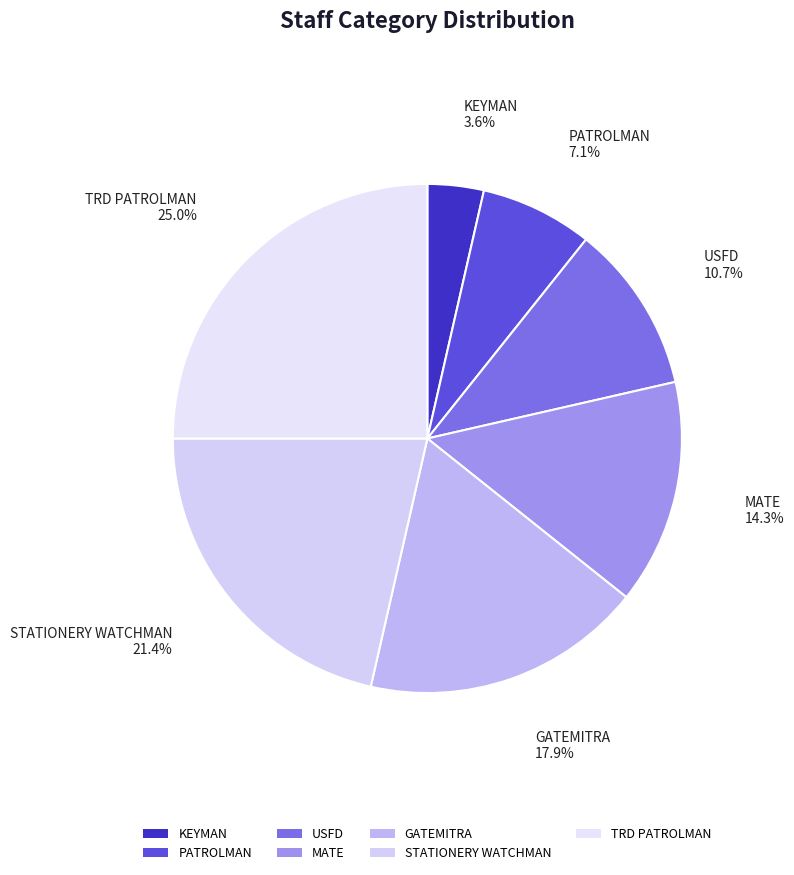

Rank the categories by value from lowest to highest.

KEYMAN, PATROLMAN, USFD, MATE, GATEMITRA, STATIONERY WATCHMAN, TRD PATROLMAN